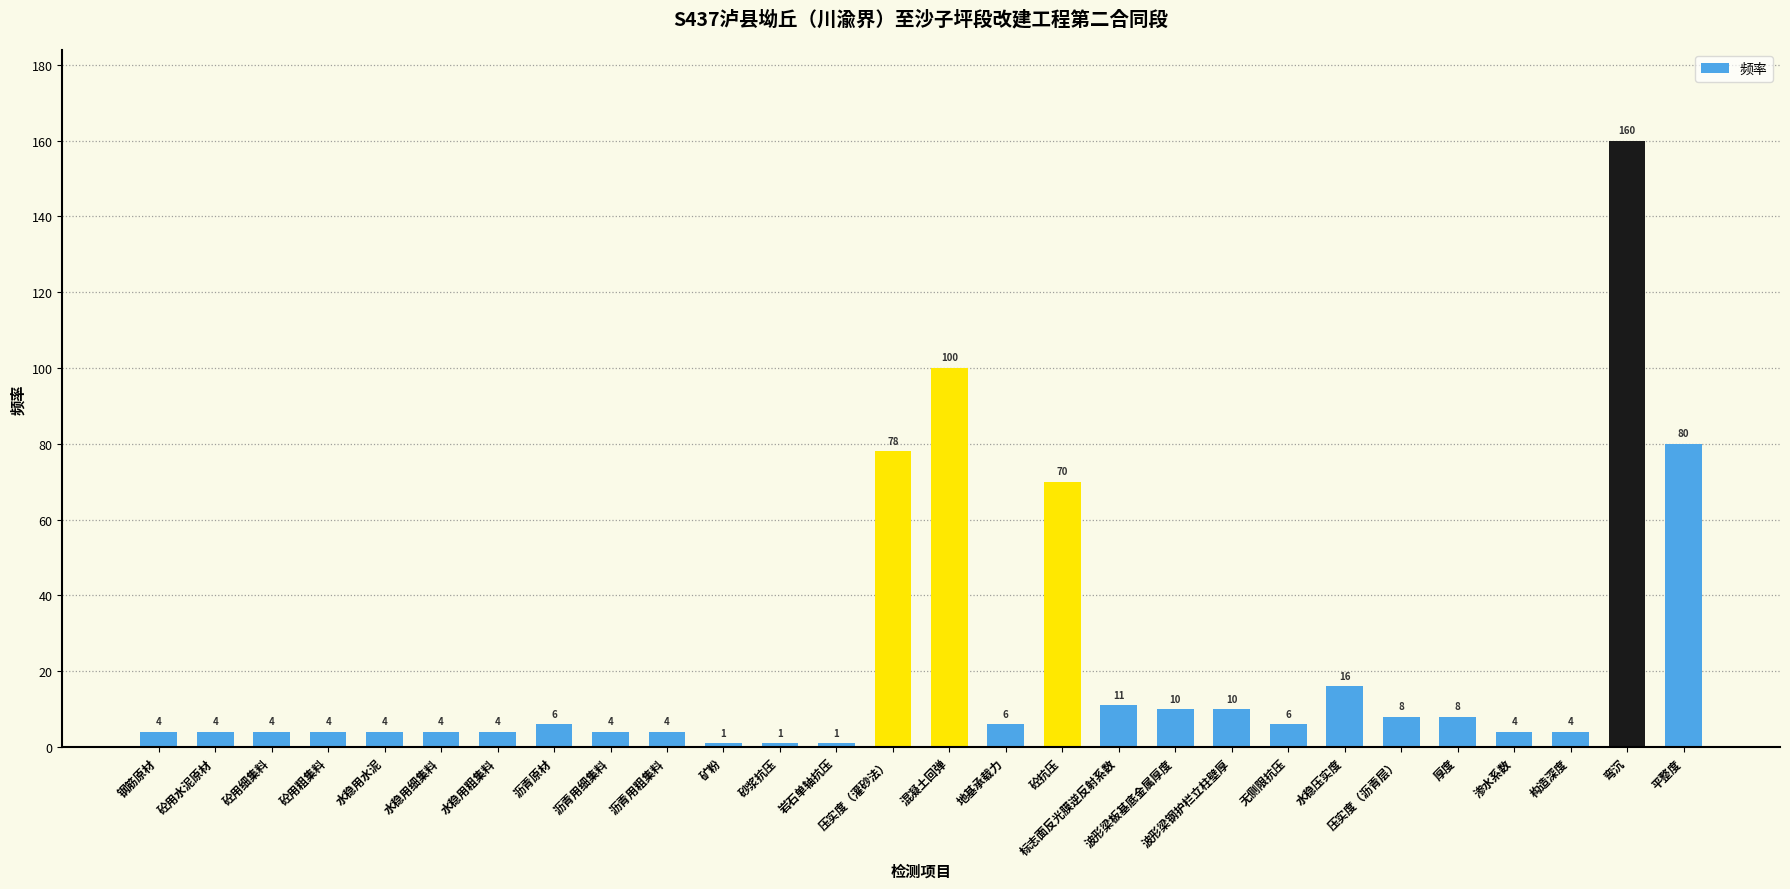

Does the chart contain stacked bars?

No